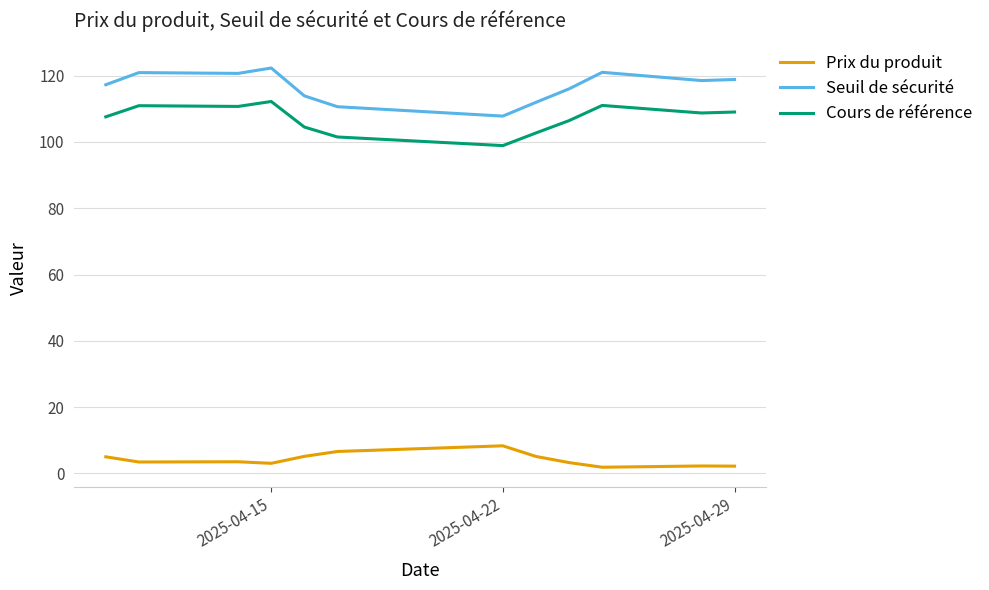

Which series has the largest total across all categories?

Seuil de sécurité